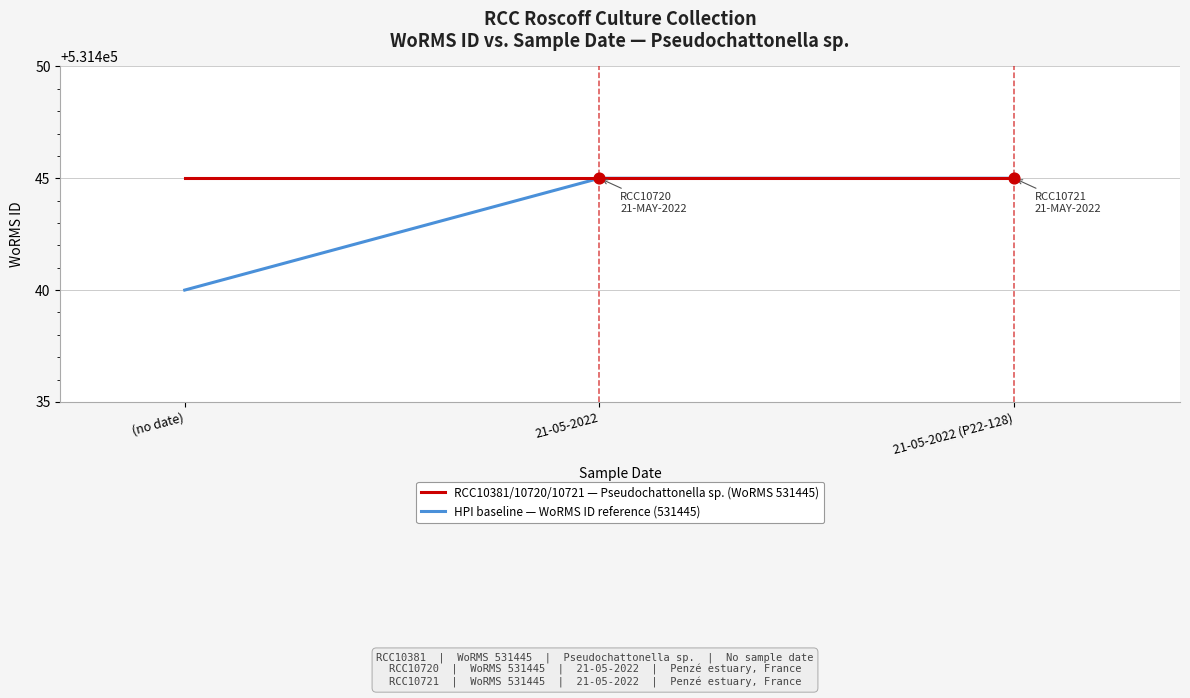

At how many categories does at least one series exceed 531442?

3